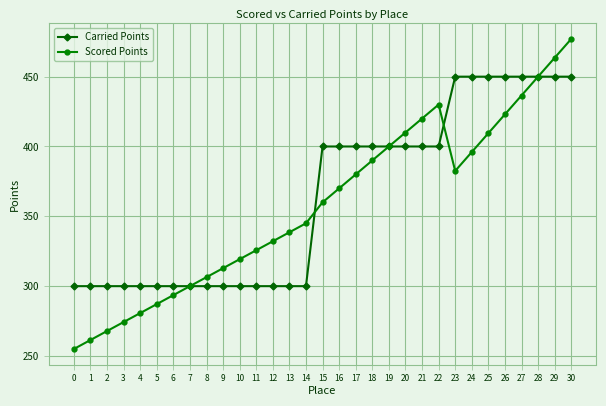

How many lines are shown in the chart?

2